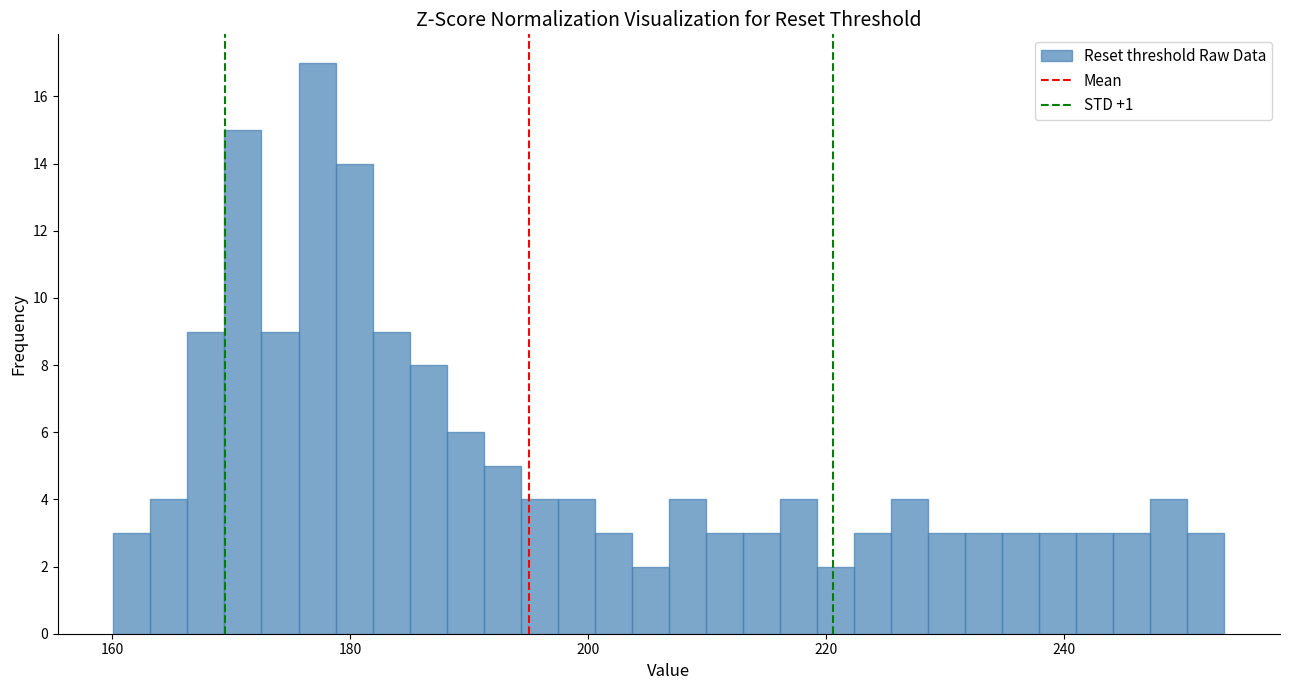

Around what value on the x-axis is the tallest bar? Give the approximate position of its centre, as read against the axis.

178